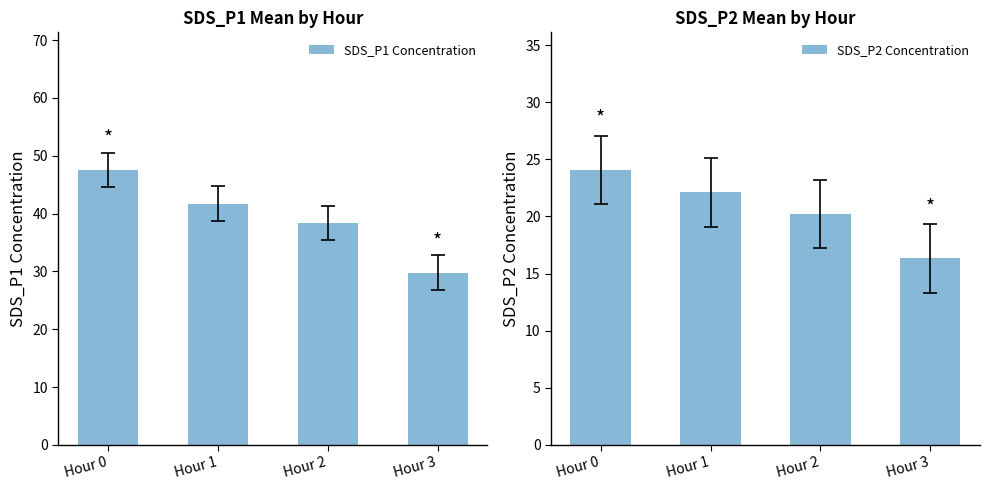

How many groups of bars are there?

4